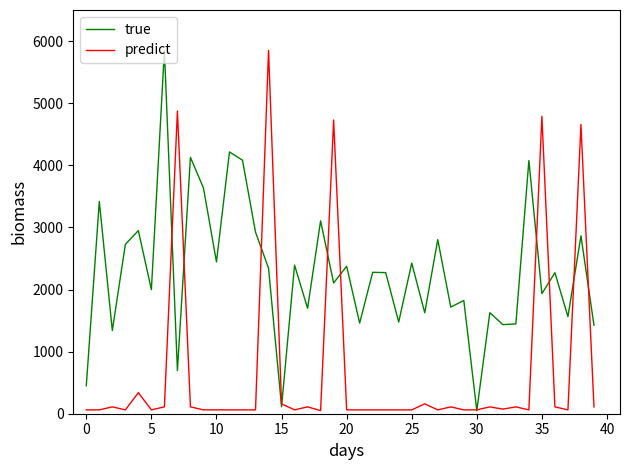

Which series has the largest total across all categories?

true